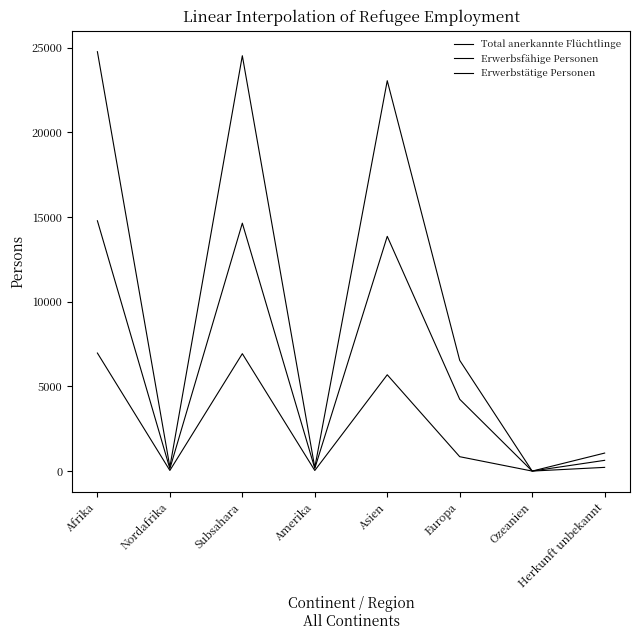

How many lines are shown in the chart?

3